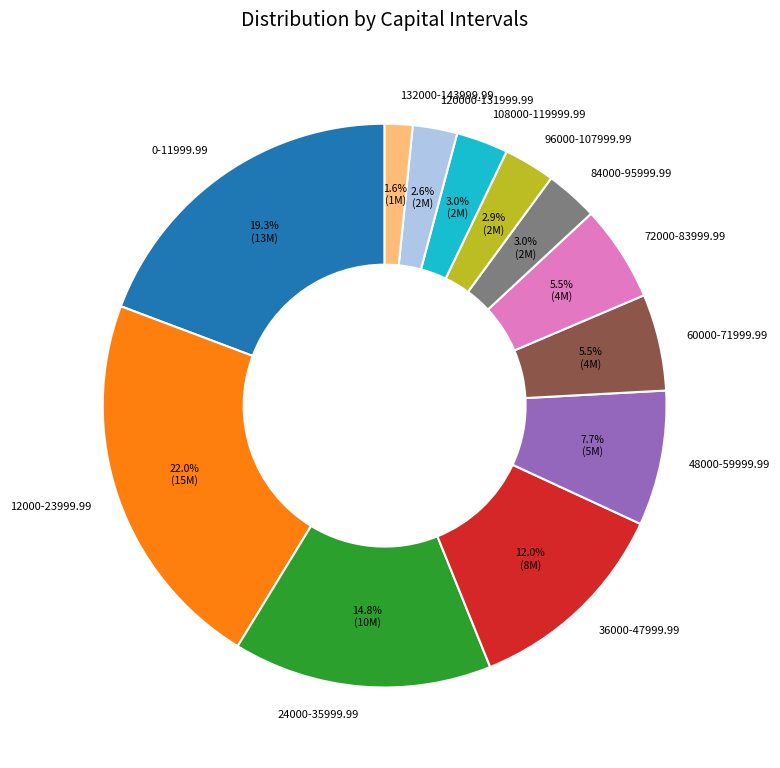

What percentage is NOT represented by 96000-107999.99?

97.1%